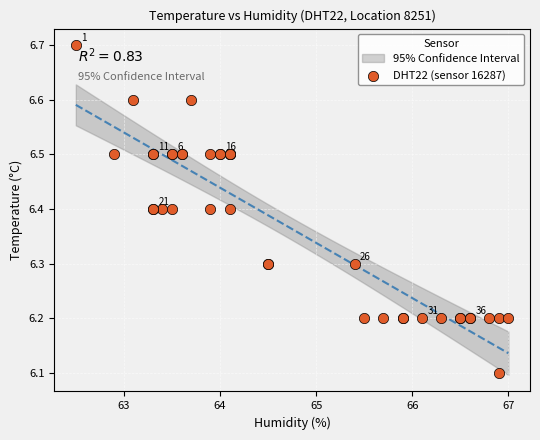

What Y value in the scatter plot is closest to 6?

6.1